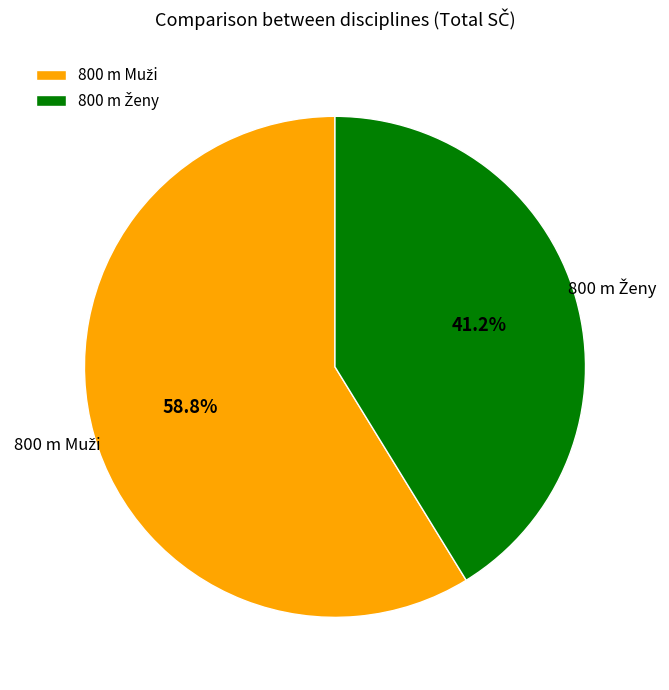

Does any single category account for the majority?

Yes